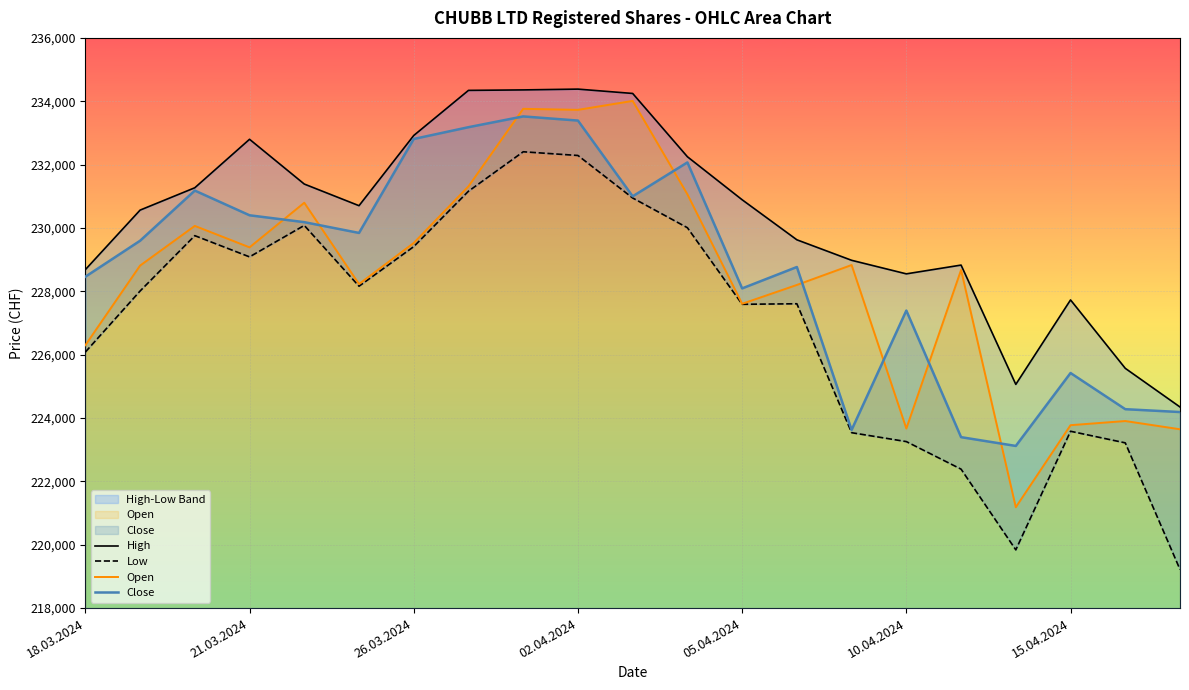

How many values in the Open series are below 228812?

10